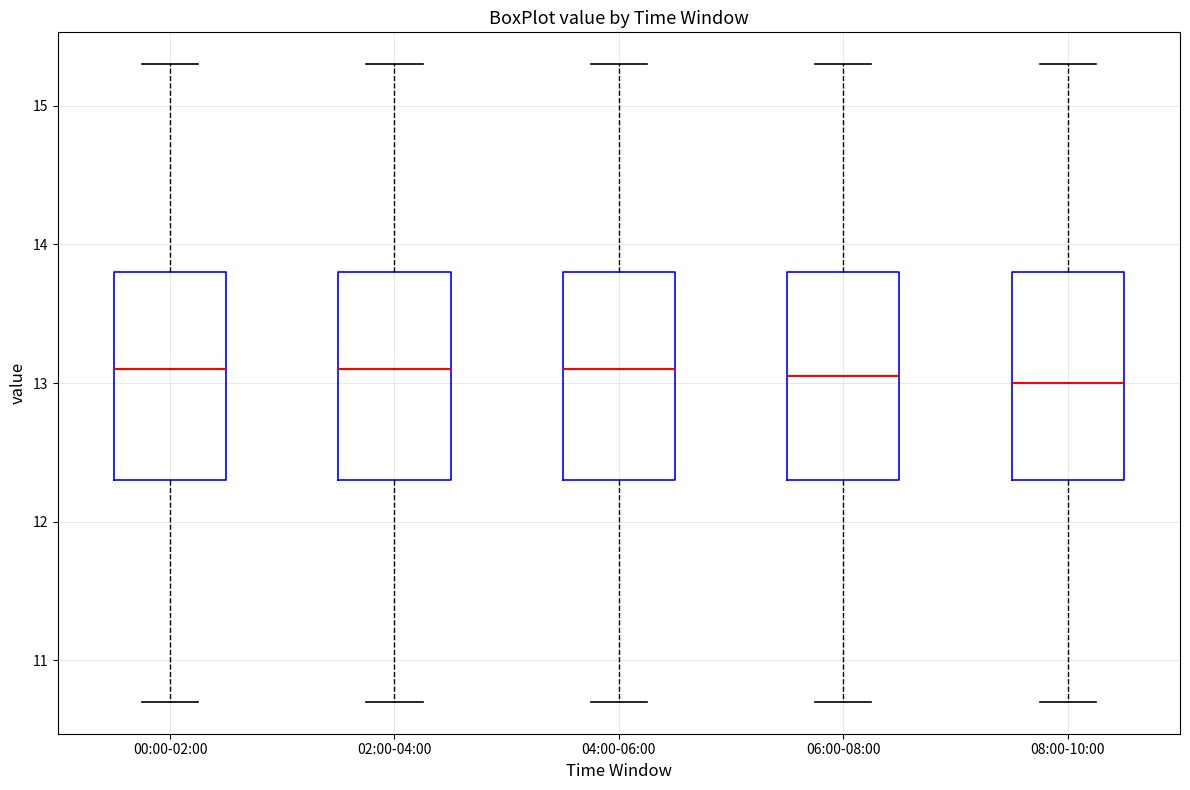

Where is the lower edge of the box for 00:00-02:00 on the y-axis? The values are not printed on the chart, so give them approximately, as read against the axis.

12.3